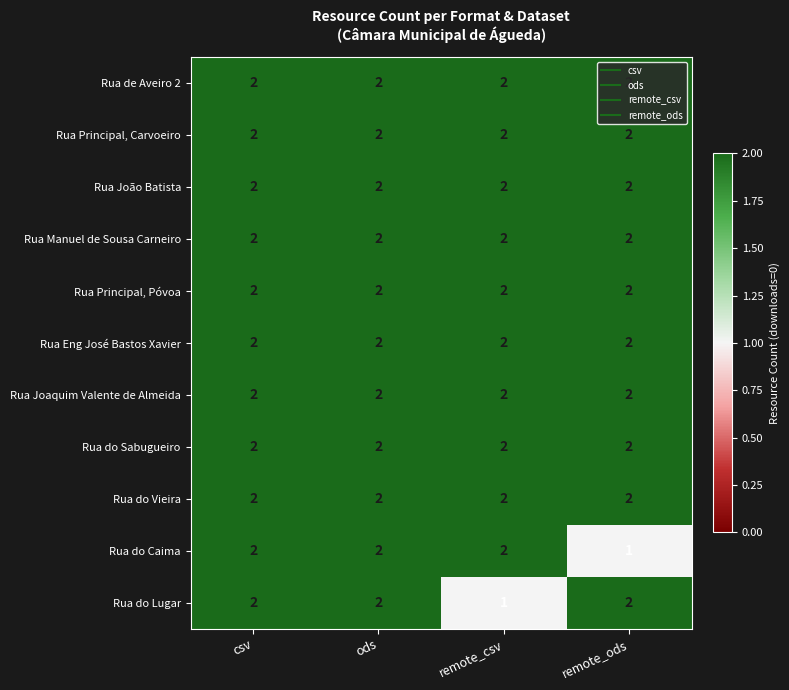

At how many categories does at least one series exceed 1?

4